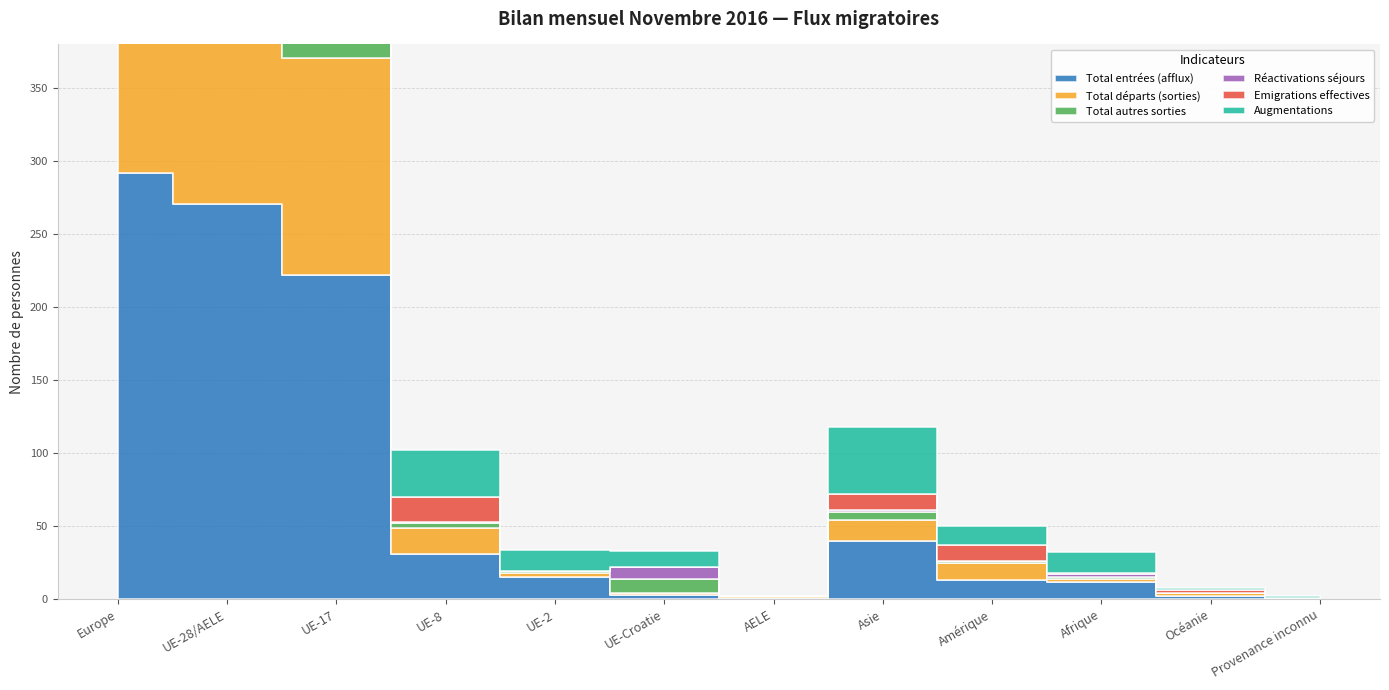

True or false: Total autres sorties and Emigrations effectives cross at least once.

False